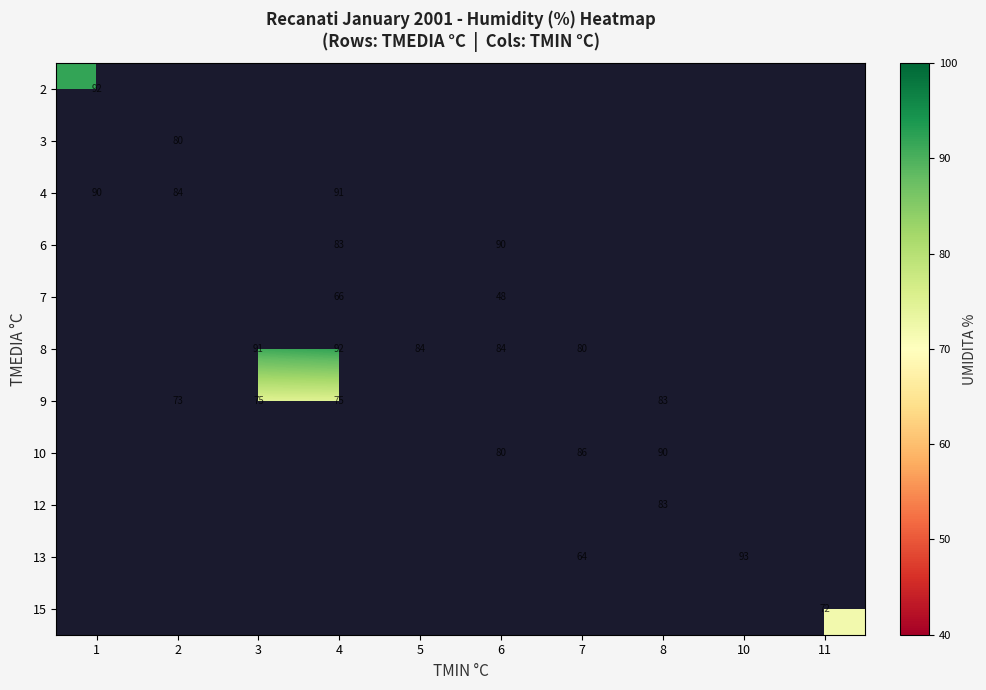

Count the number of categories in the chart.

10